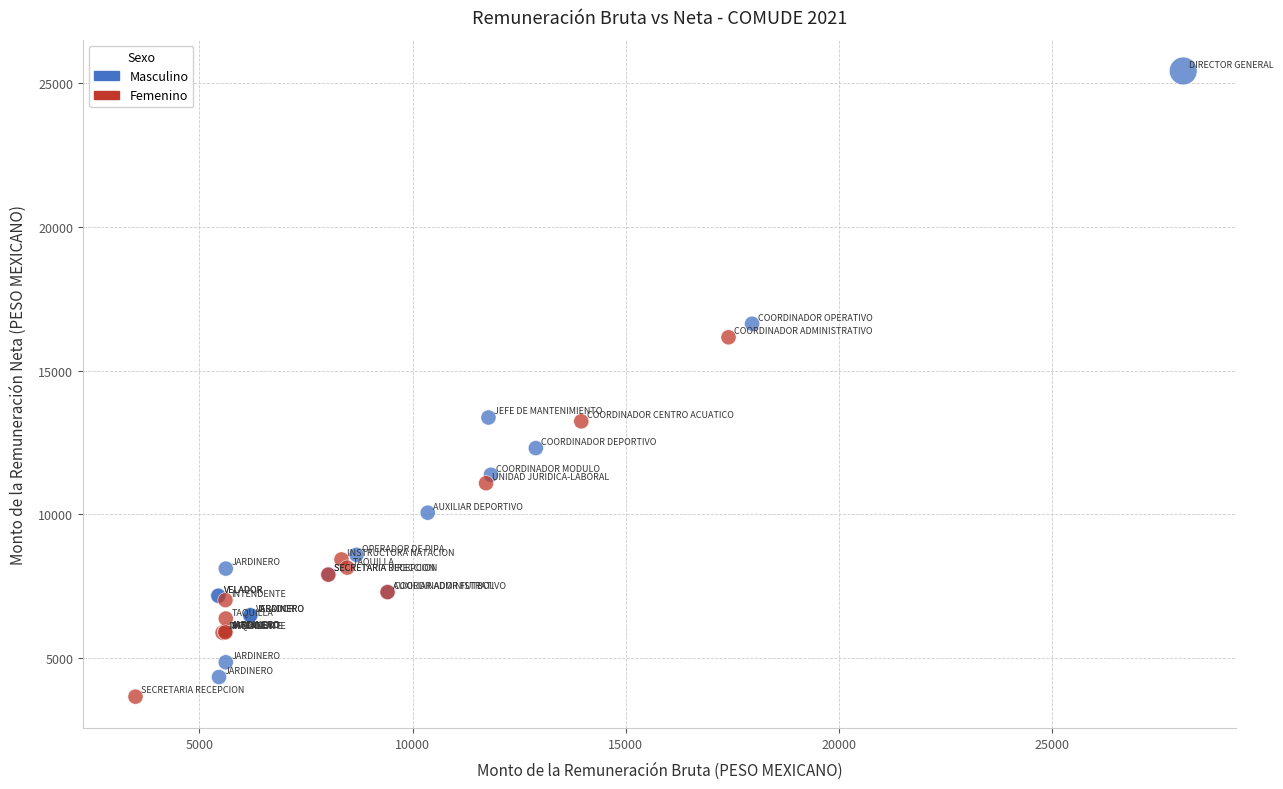

Which series has the largest Y range (max minus min)?

Masculino